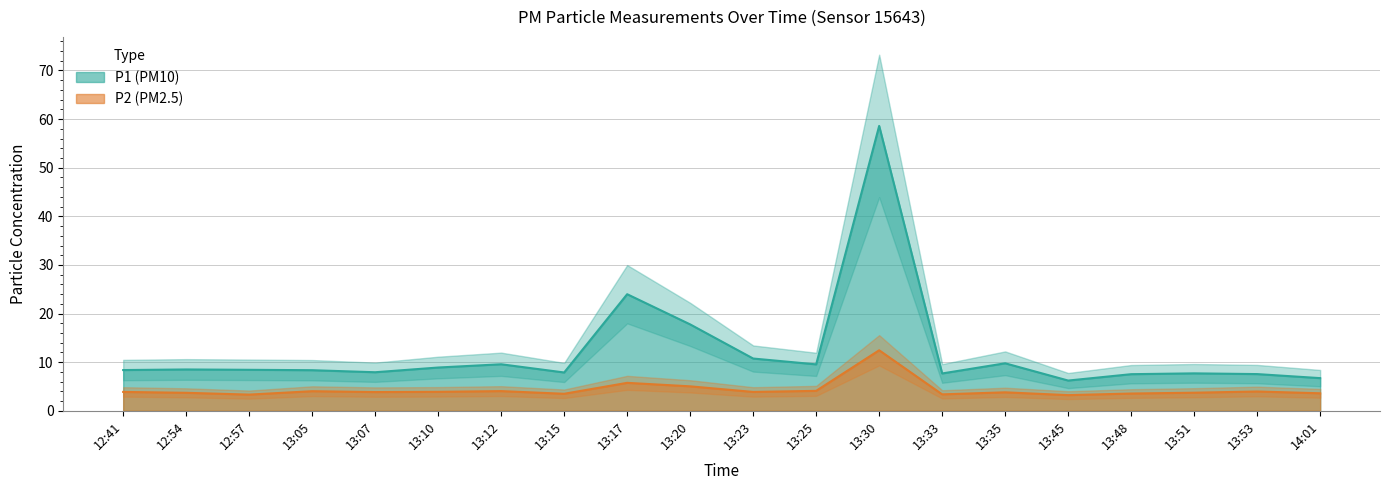

The value of P1 at 13:33 is 7.7. True or false?

True